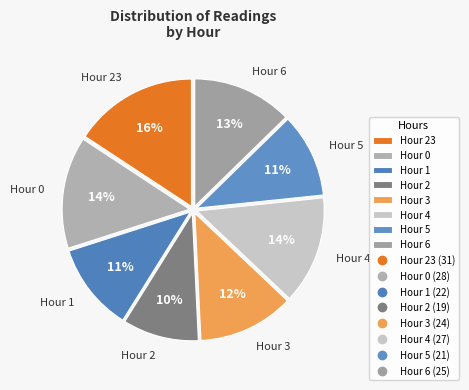

Which has a higher value, Hour 3 or Hour 1?

Hour 3